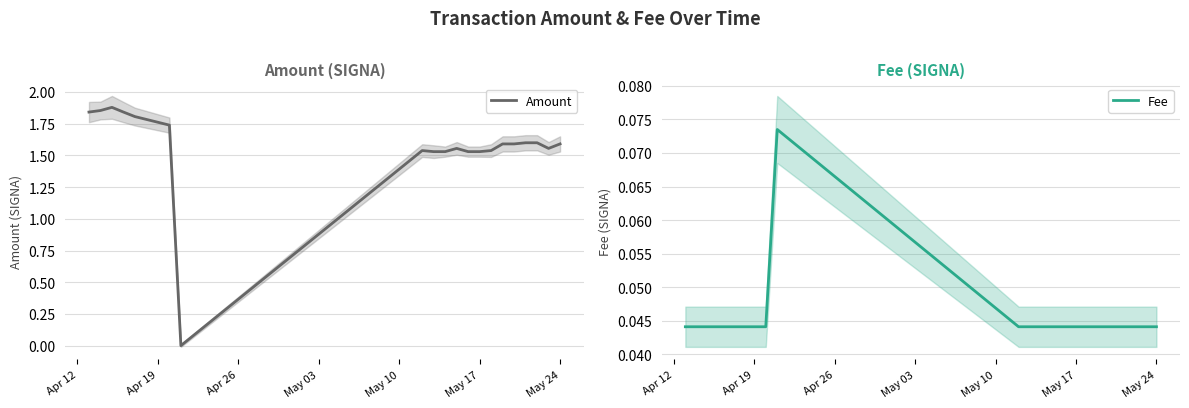

What is the highest value of the Fee series?

0.1